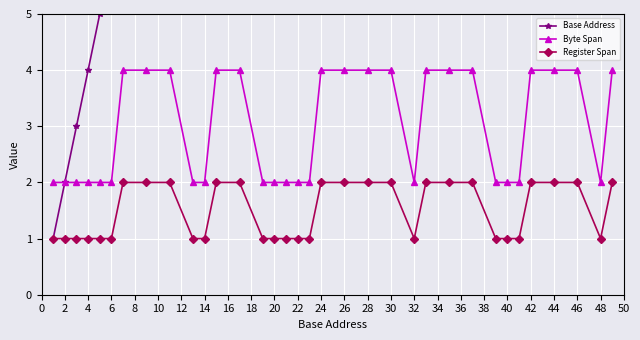

How many data points does each series have?

34